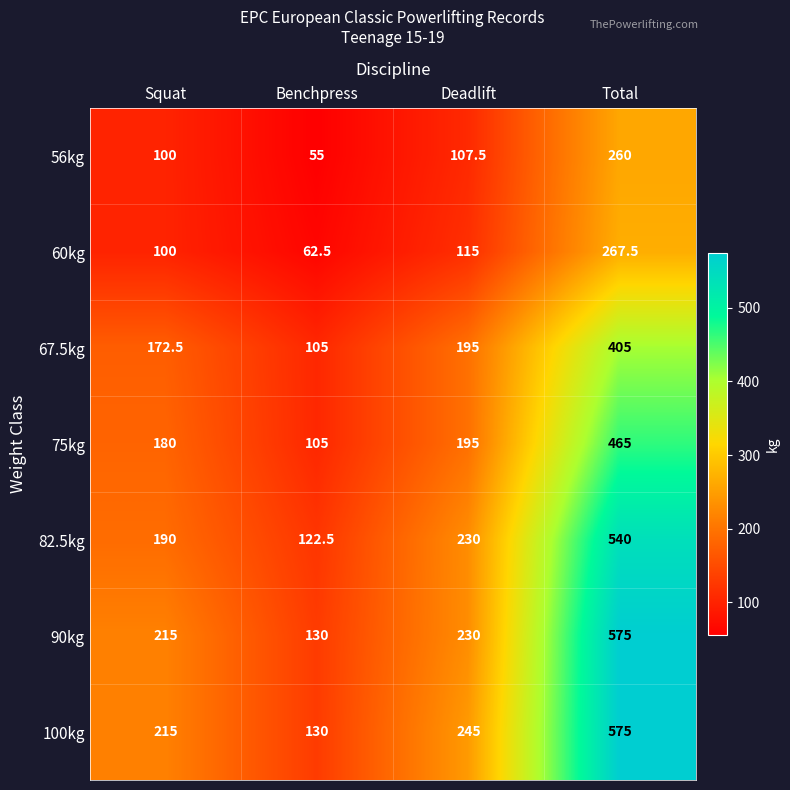

Reading left to right, extract all data points from this chart.

56kg: 100.0	55.0	107.5	260.0
60kg: 100.0	62.5	115.0	267.5
67.5kg: 172.5	105.0	195.0	405.0
75kg: 180.0	105.0	195.0	465.0
82.5kg: 190.0	122.5	230.0	540.0
90kg: 215.0	130.0	230.0	575.0
100kg: 215.0	130.0	245.0	575.0